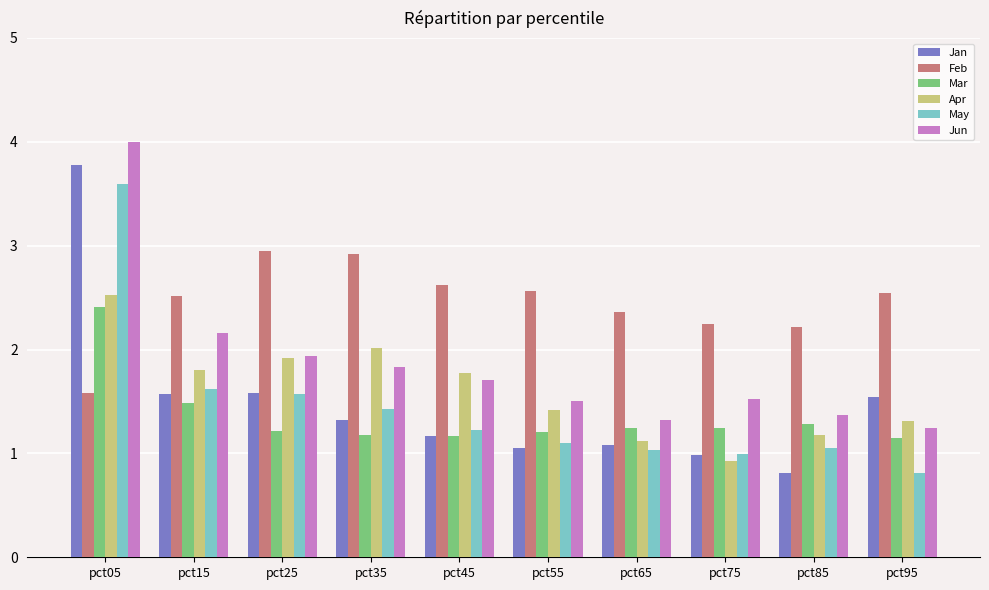

At how many categories does at least one series exceed 2?

10